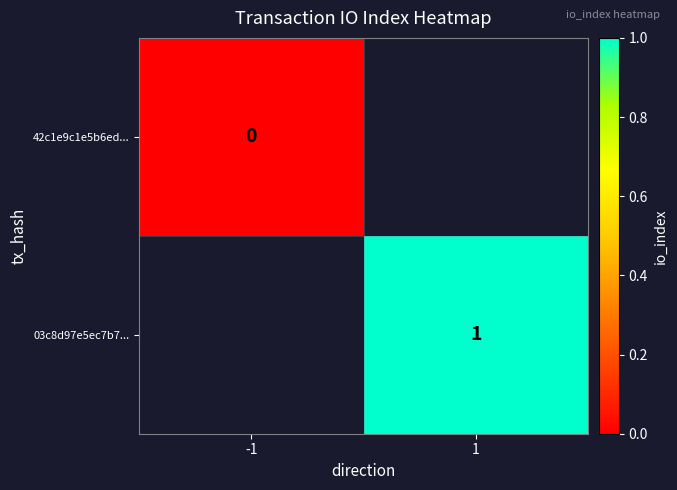

The 03c8d97e5ec7b7... series shows 1 at 1. True or false?

True